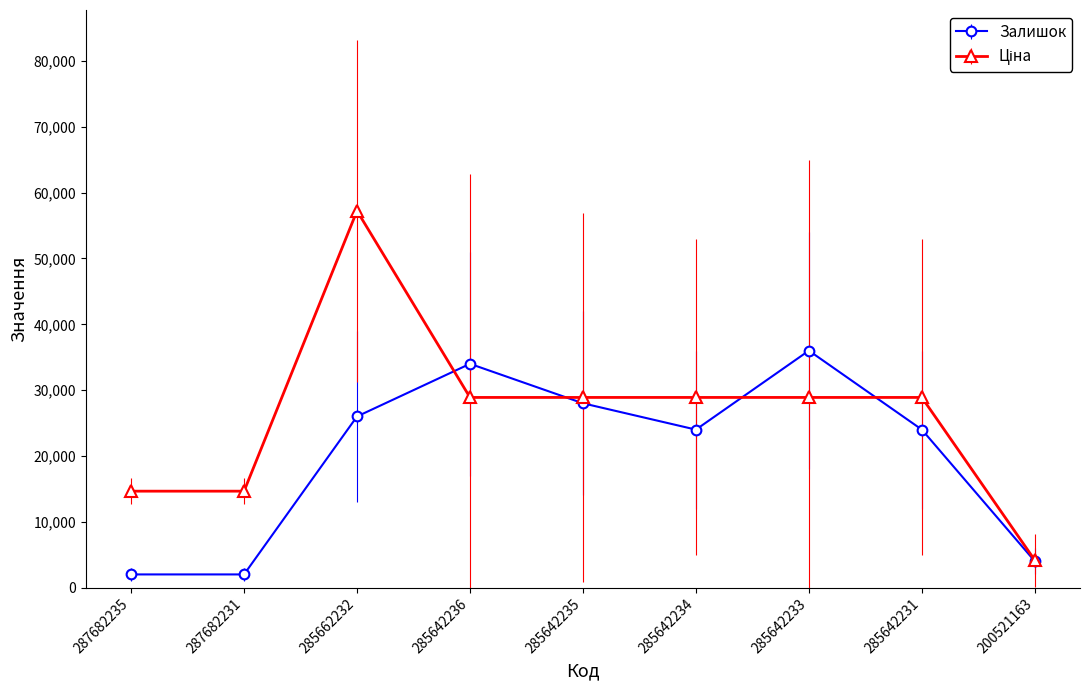

What is the average value of the Залишок series?

20000.0